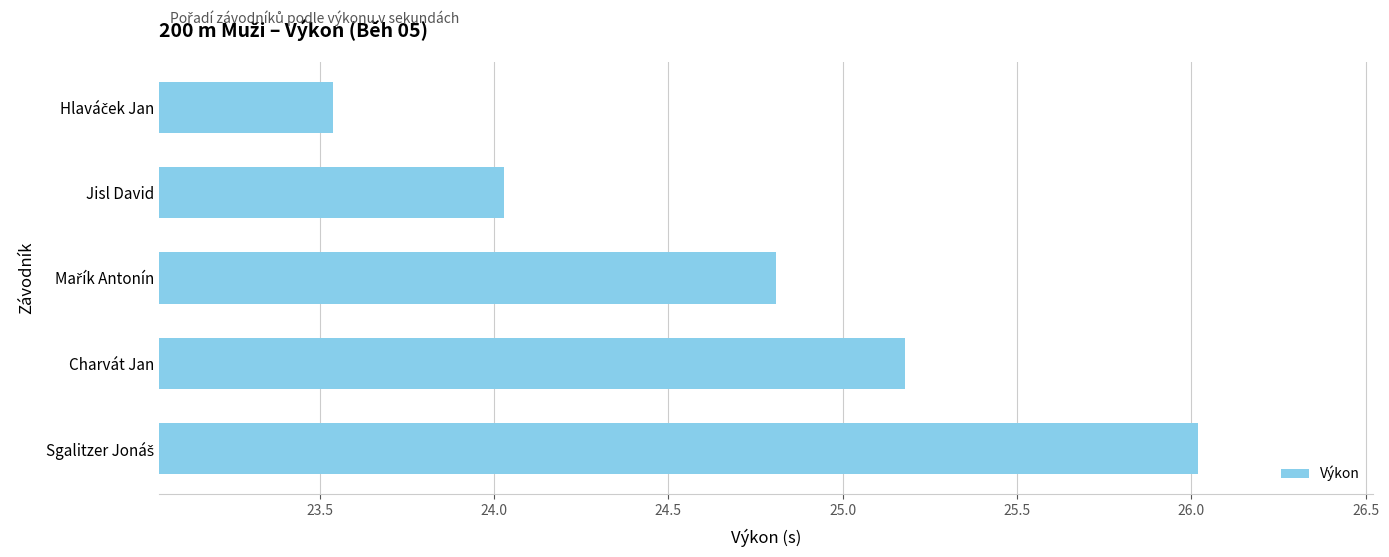

Is it true that the value at Charvát Jan is 25.2?

True